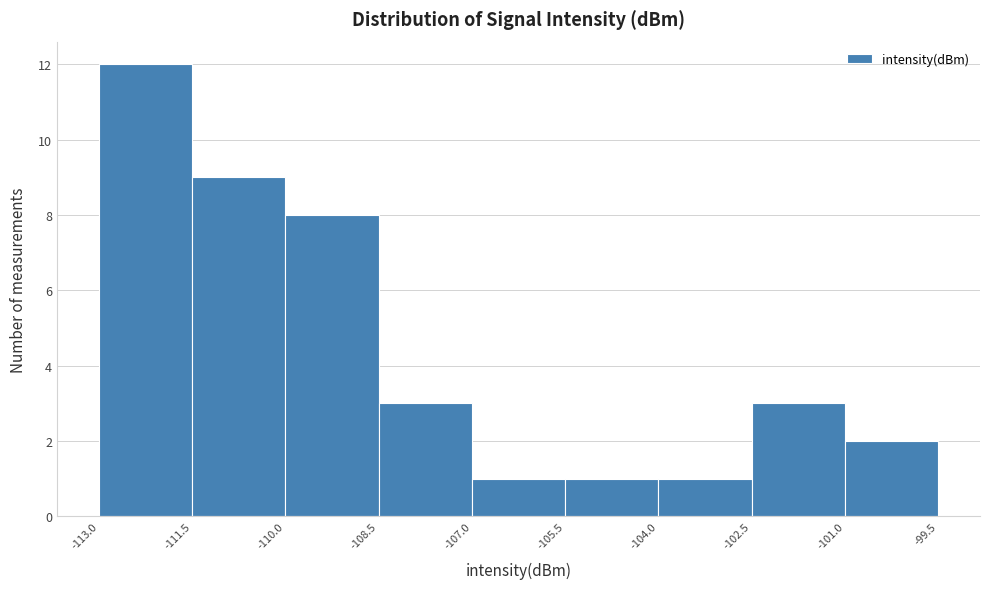

Reading left to right, list every bar in this chart as the range it spans on the x-axis followed by its height. The values are not printed on the chart, so give them approximately, as read against the axis.

-113.0 to -111.5: 12
-111.5 to -110.0: 9
-110.0 to -108.5: 8
-108.5 to -107.0: 3
-107.0 to -105.5: 1
-105.5 to -104.0: 1
-104.0 to -102.5: 1
-102.5 to -101.0: 3
-101.0 to -99.5: 2